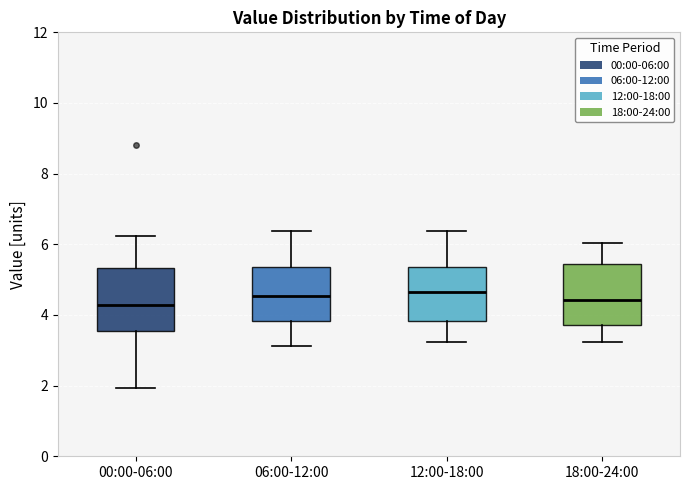

Where does the median line of the box for 12:00-18:00 sit on the y-axis? The values are not printed on the chart, so give them approximately, as read against the axis.

4.6